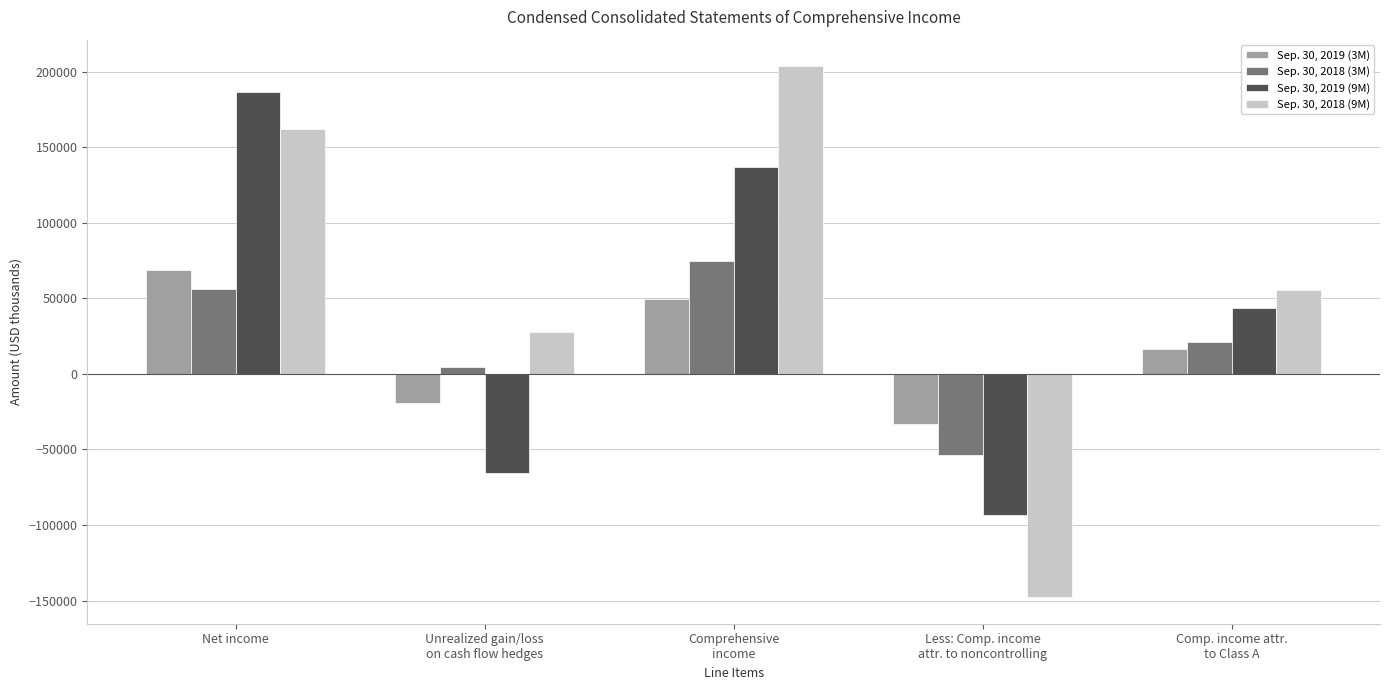

What is the difference between the maximum and minimum values in the Sep. 30, 2019 (9M) series?

279768